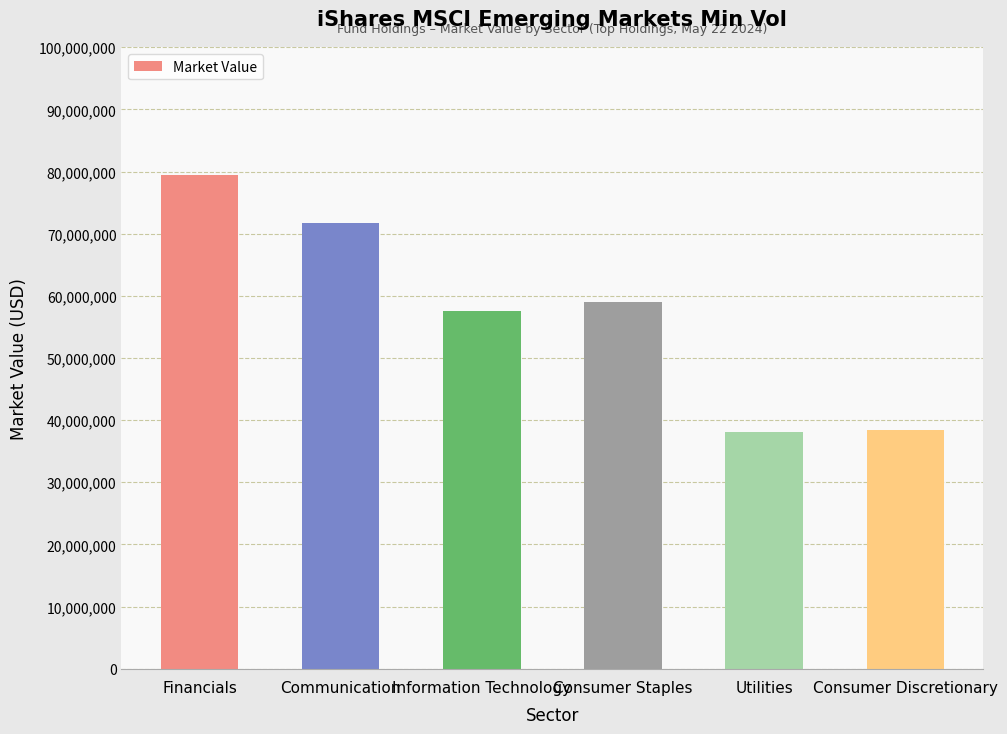

What is the sum of the values at Financials and Communication?

151156886.8